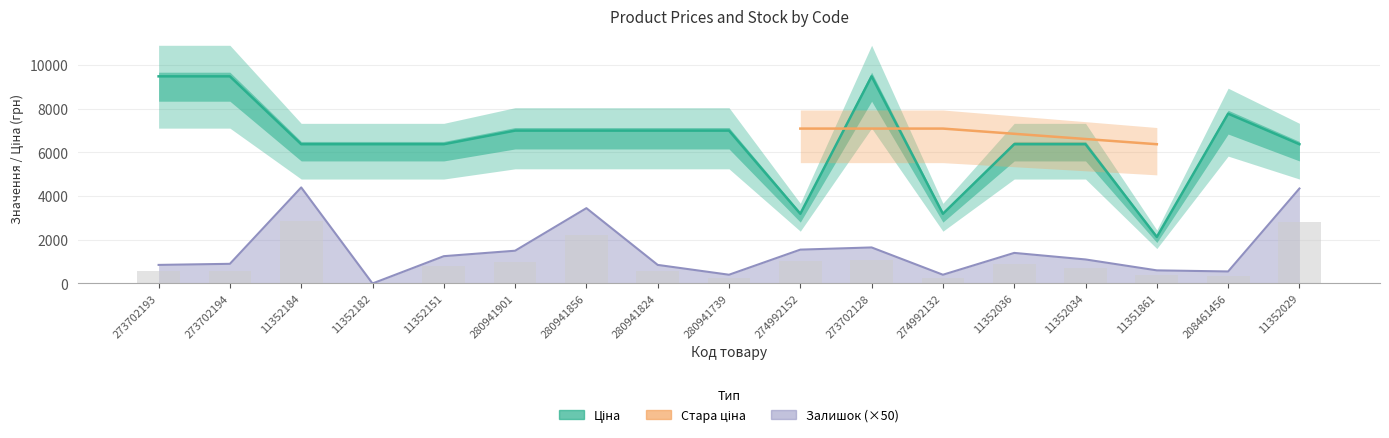

Between 11352151 and 280941901, which series saw the biggest shift?

Ціна